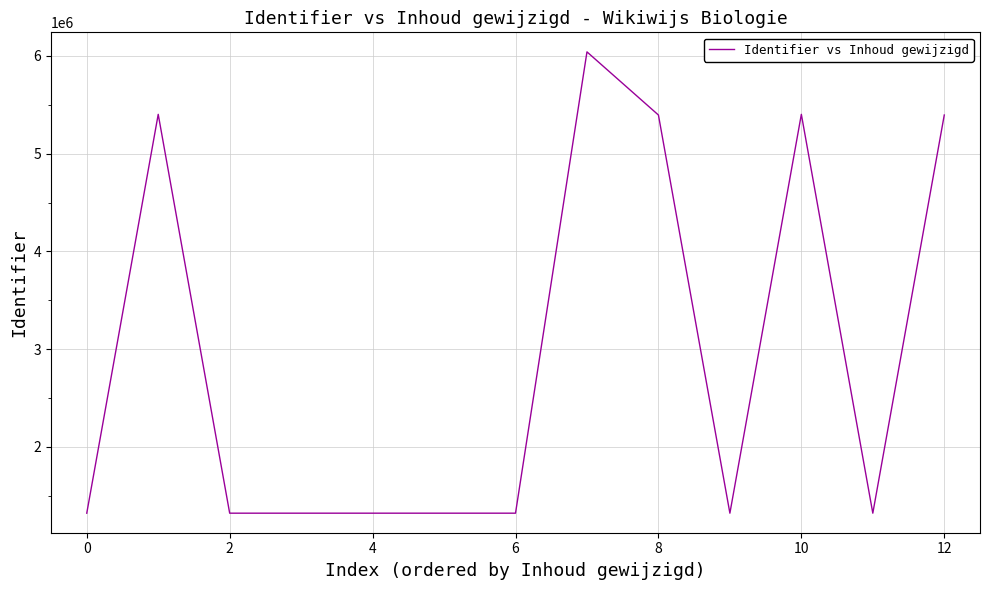

What is the minimum value shown in the chart?

1320997